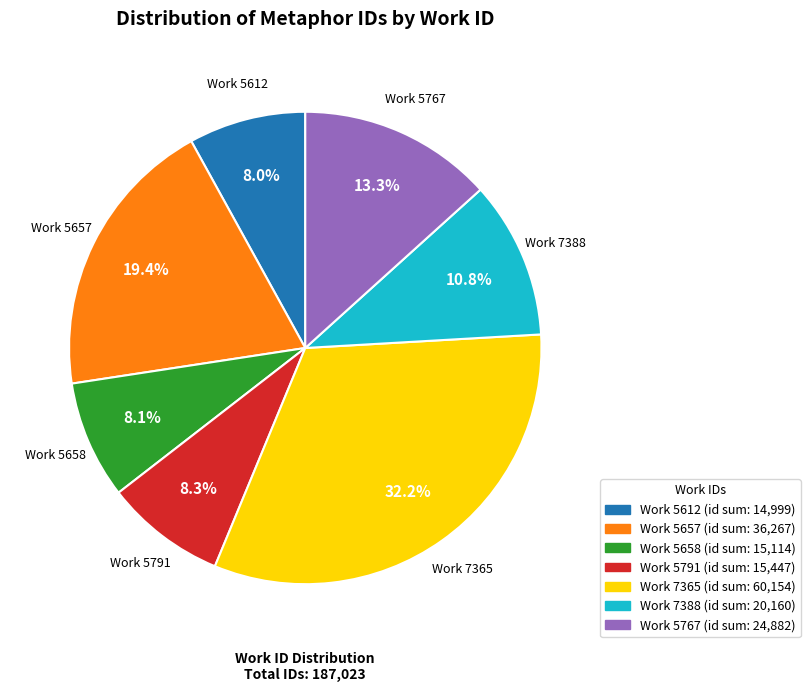

Which slice is the largest?

Work 7365